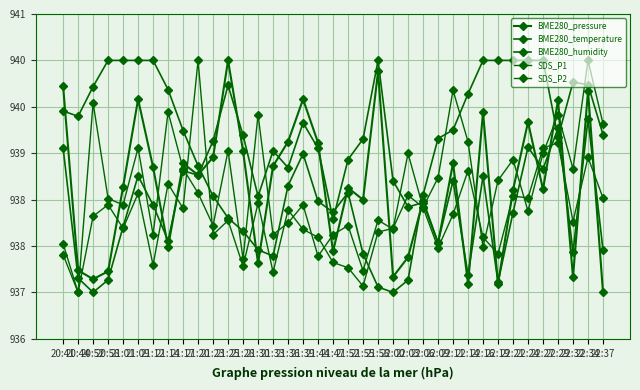

Does the chart have visible grid lines?

Yes